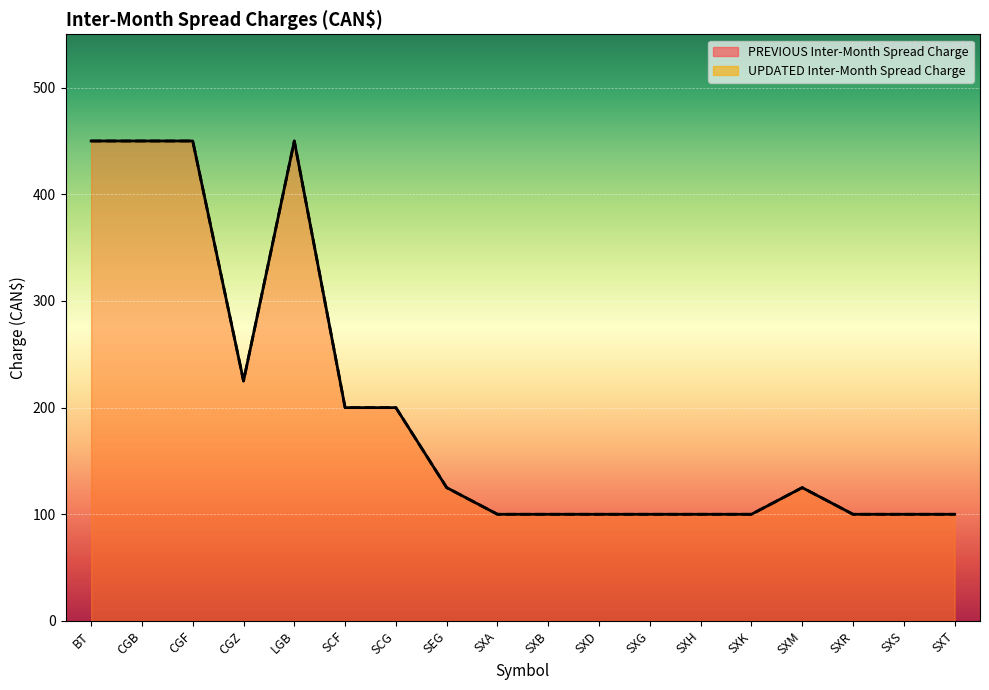

Which category has the highest value in the UPDATED Inter-Month Spread Charge series?

BT